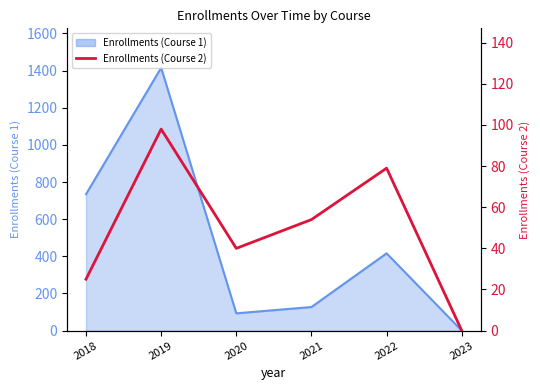

True or false: there are more than 2 points higher than both neighbors.

False